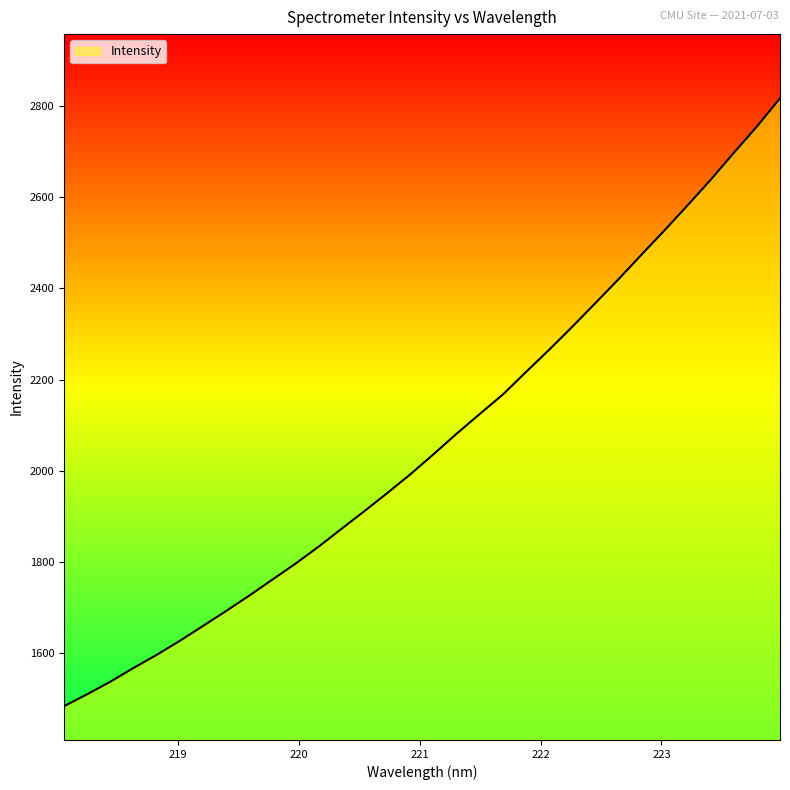

True or false: there are more than 2 points higher than both neighbors.

False